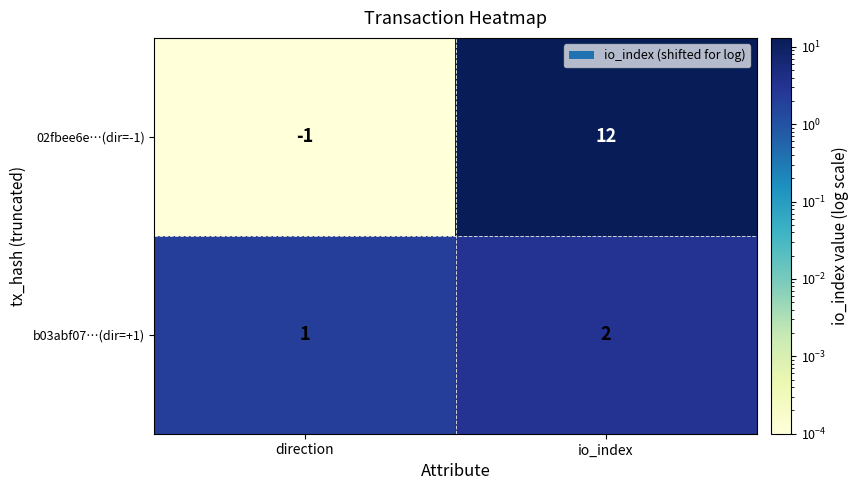

At which category is the sum across all series the highest?

io_index